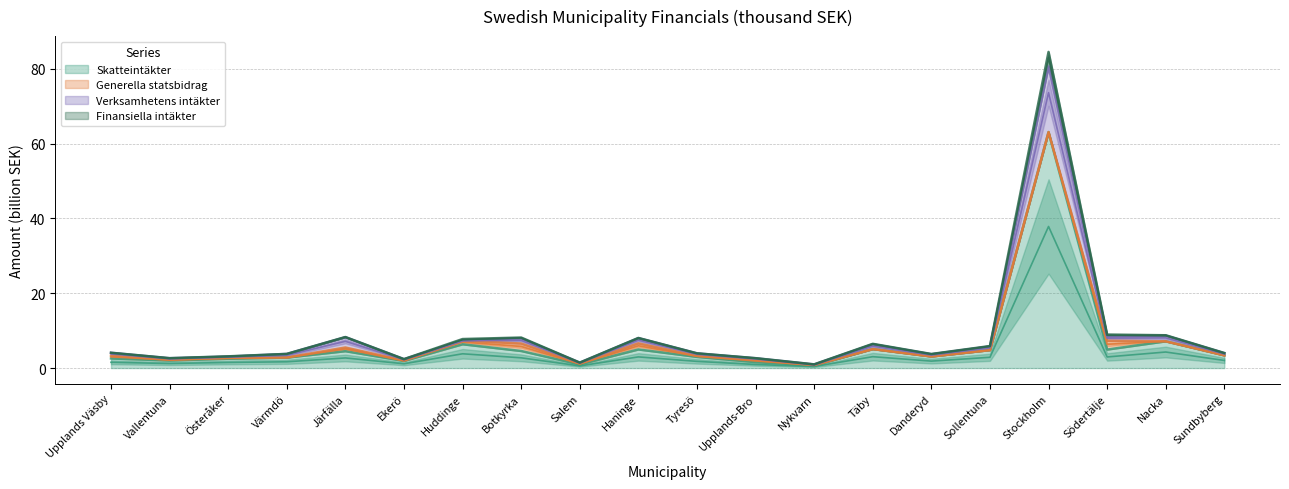

At which label is Verksamhetens intäkter closest to 40?

Nacka